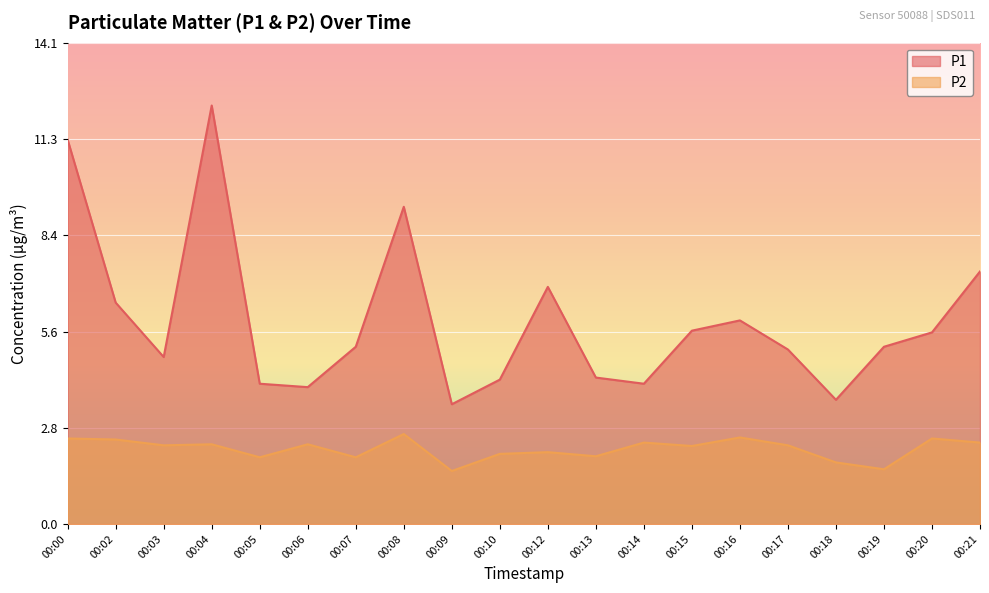

Reading left to right, transcribe all the data shown in this chart.

P1: 11.2	6.5	4.9	12.2	4.1	4.0	5.2	9.3	3.5	4.2	6.9	4.3	4.1	5.7	6.0	5.1	3.6	5.2	5.6	7.4
P2: 2.5	2.5	2.3	2.3	1.9	2.3	1.9	2.6	1.6	2.0	2.1	2.0	2.4	2.3	2.5	2.3	1.8	1.6	2.5	2.4